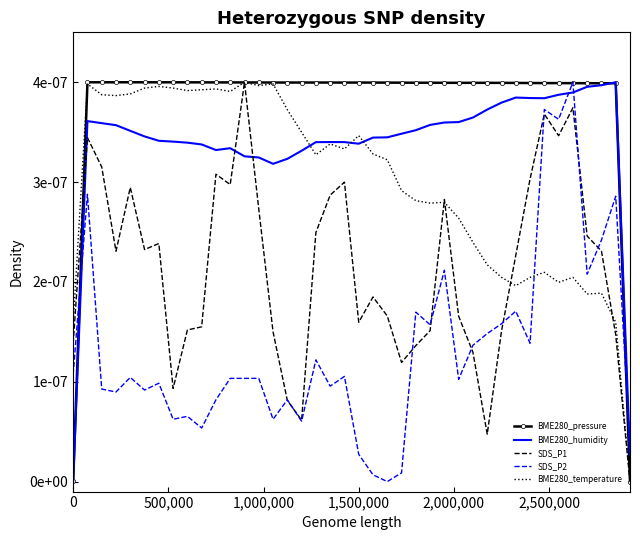

In BME280_humidity, how many points are lower than both neighbors (excluding endpoints)?

4